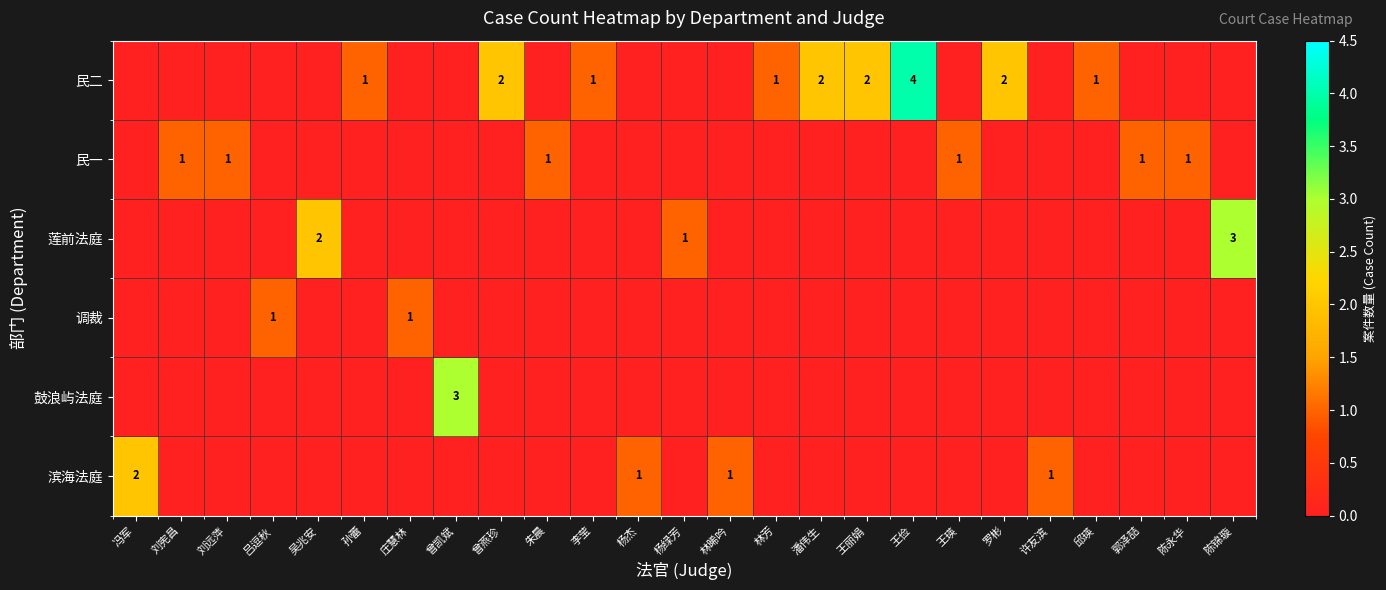

How many categories are shown in the chart?

25